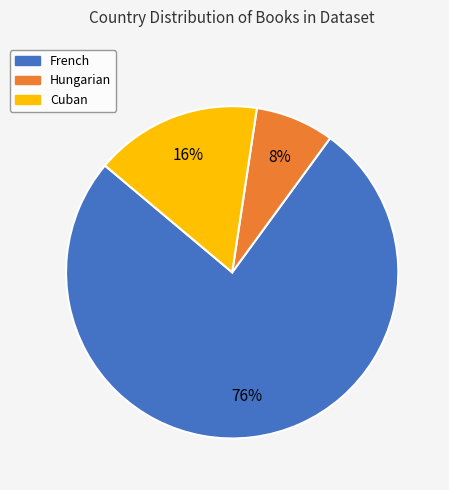

Which slice is the smallest?

Hungarian